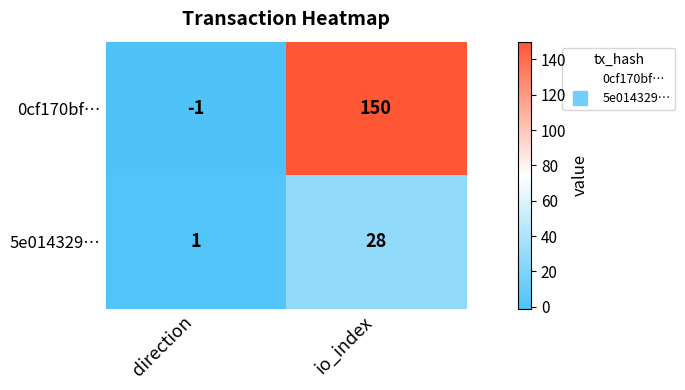

Rank the series by their average value, from lowest to highest.

5e014329…, 0cf170bf…